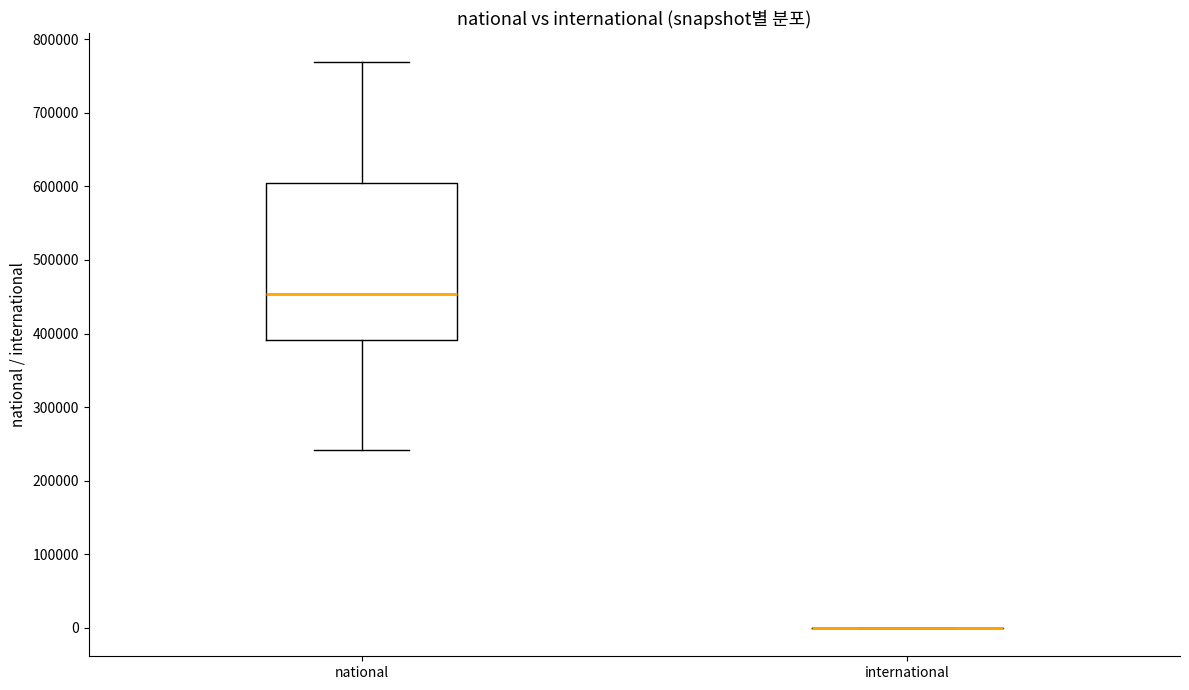

Reading left to right, transcribe this box plot: for each box, give where its median line is, the range the box spans, and where its two whiskers end, as read against the y-axis. The values are not printed on the chart, so give them approximately, as read against the axis.

national: median 450000, box 390000 to 600000, whiskers 240000 to 770000
international: box collapsed to a line at 0, whiskers 0 to 0